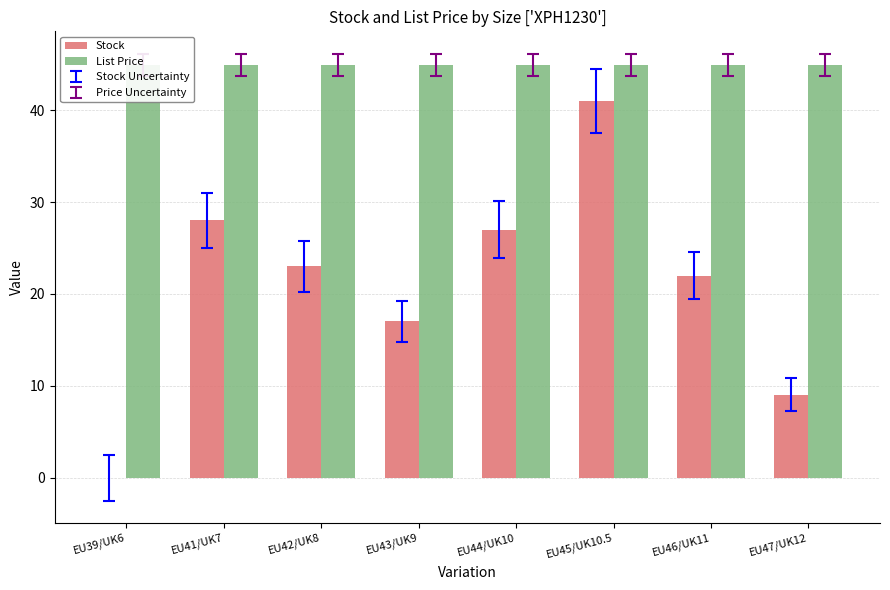

True or false: Stock has a value of -19.1 at EU39/UK6.

False